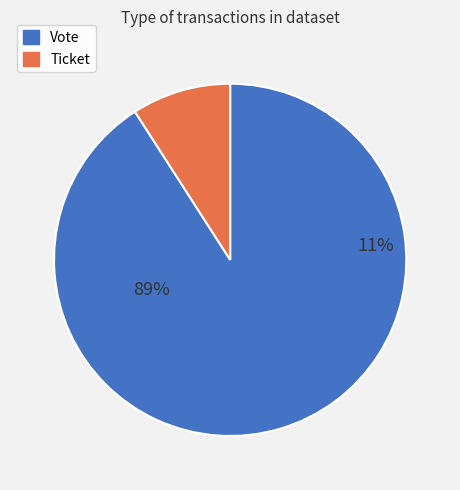

How many segments does this pie chart have?

2